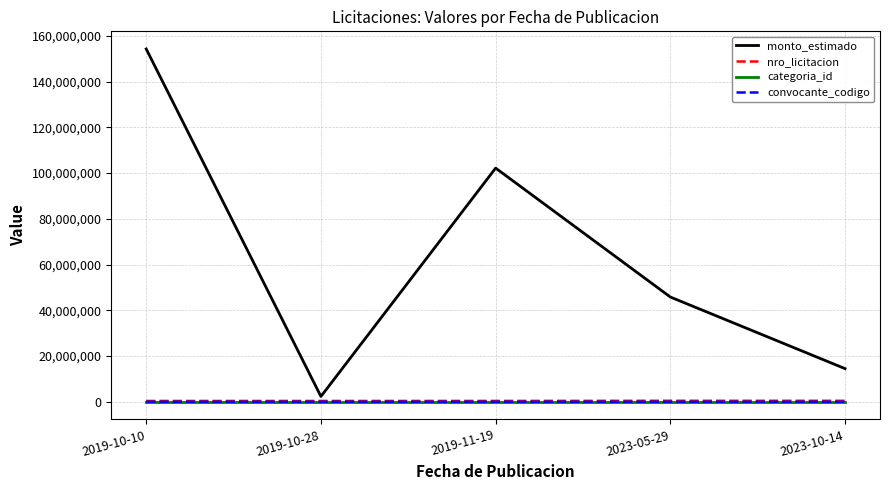

Which series has the largest range (max minus min)?

monto_estimado